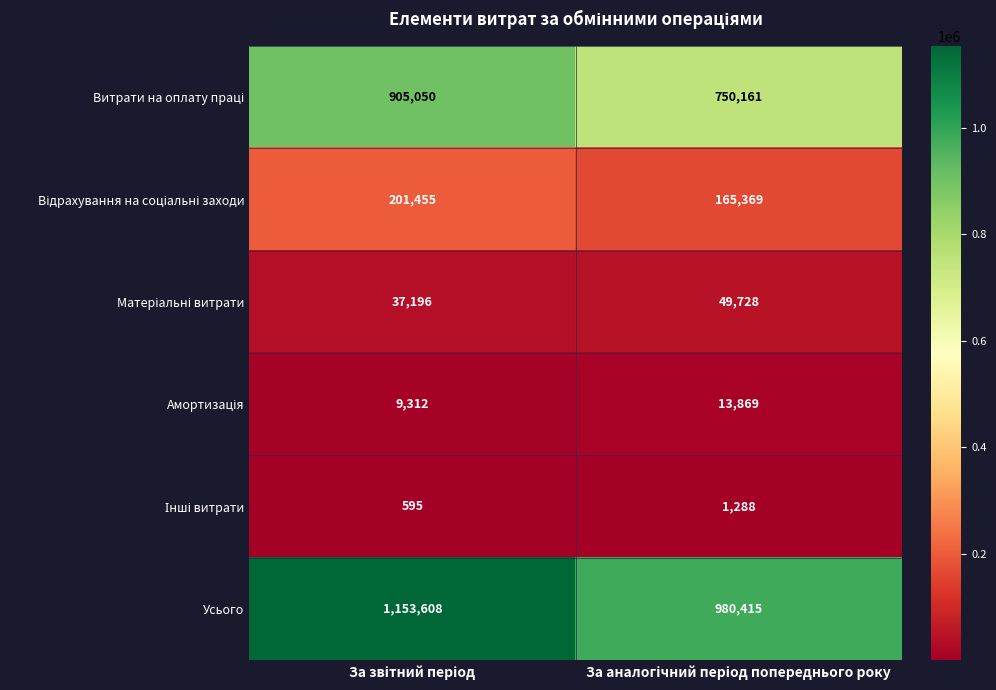

Which series has the largest range (max minus min)?

Усього